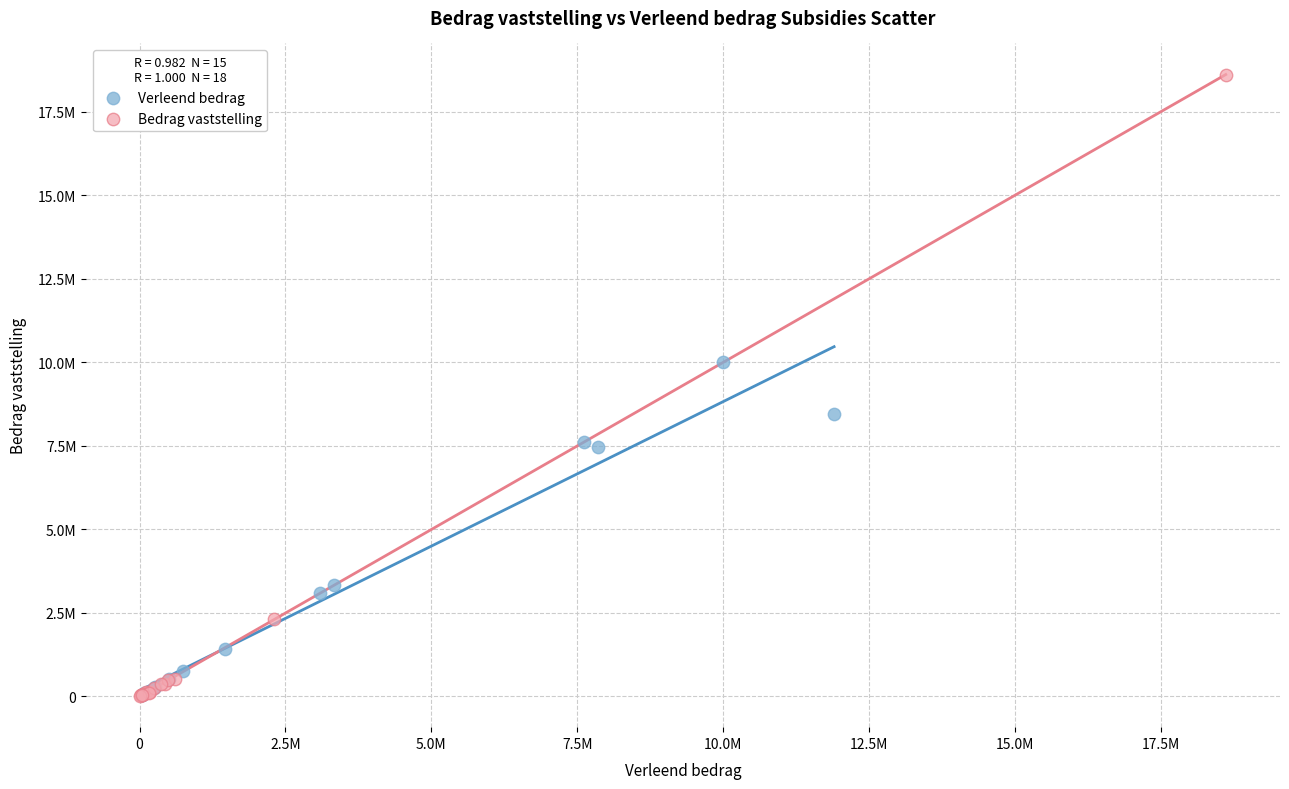

What are all the series names shown in the legend?

Verleend bedrag, Bedrag vaststelling